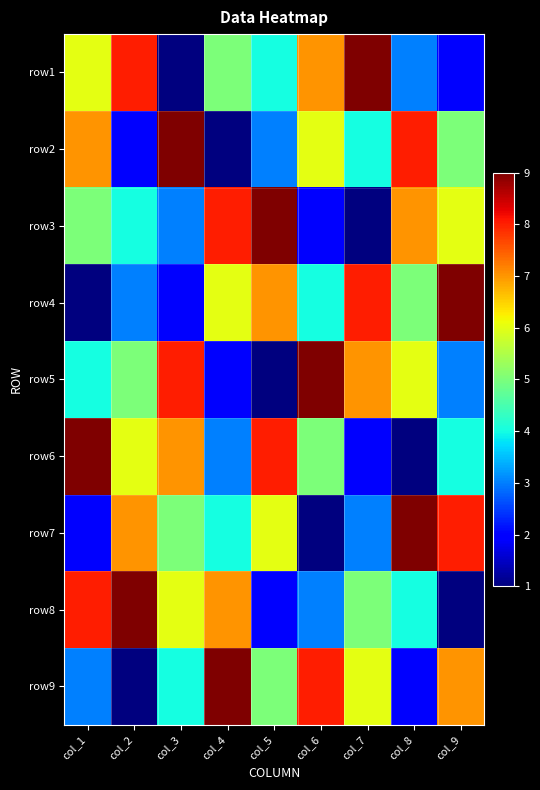

At how many categories does at least one series exceed 4?

9